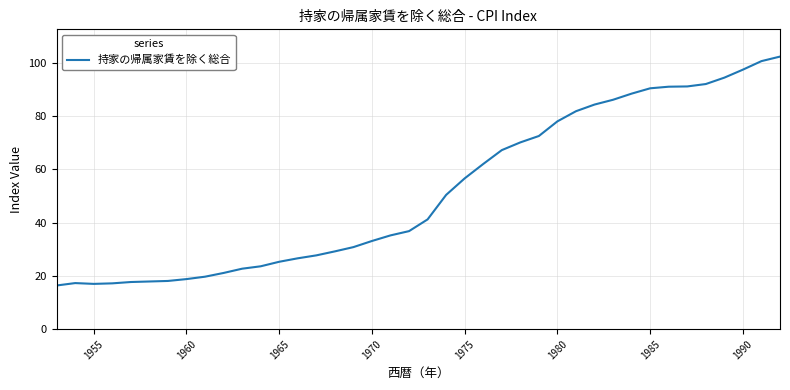

What is the difference between the maximum and minimum values?

85.9